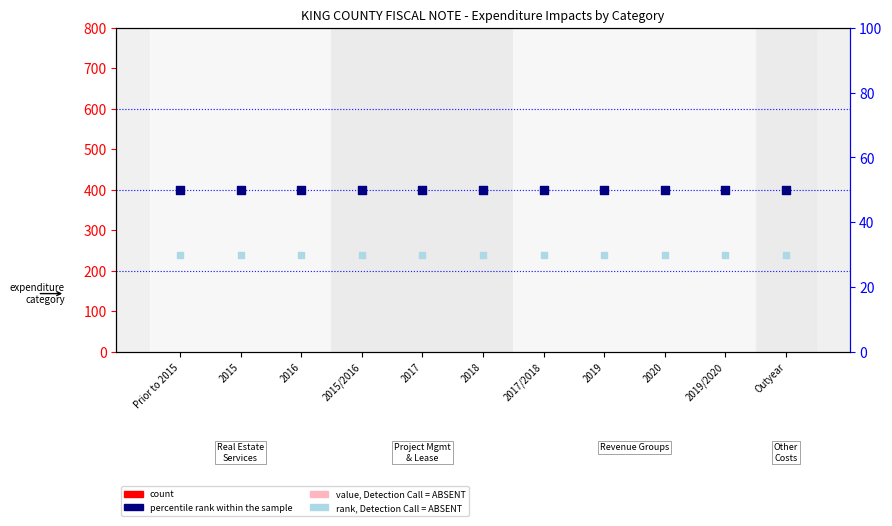

At which category is the sum across all series the highest?

Prior to 2015